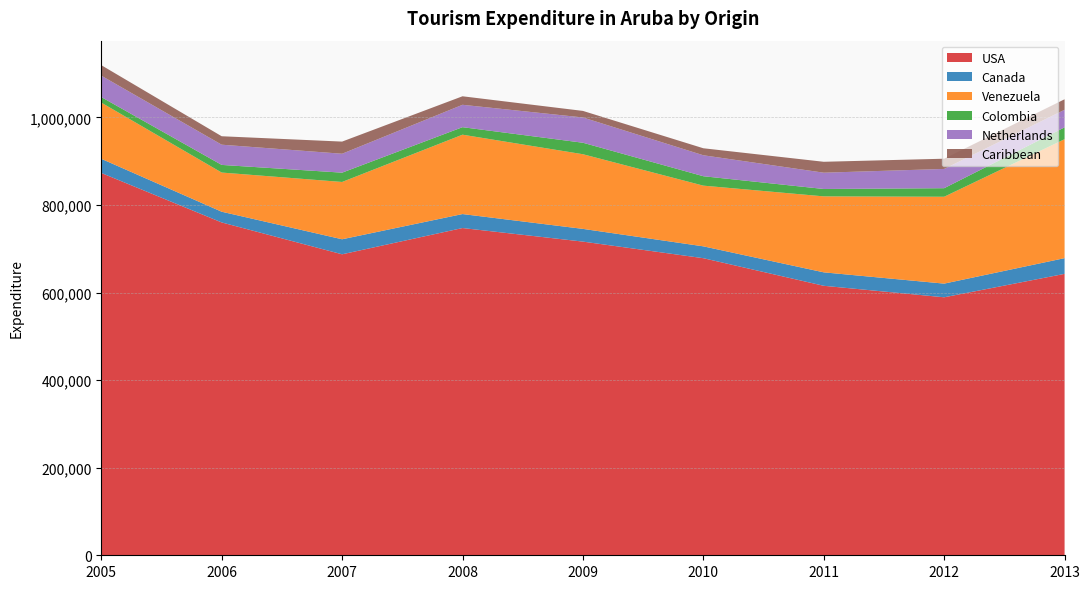

Reading right to left, transcribe all the data shown in this chart.

USA: 2013=642755.4	2012=589267.5	2011=615527.0	2010=678558.7	2009=716445.2	2008=747449.4	2007=687458.5	2006=760229.7	2005=873263.8
Canada: 2013=35918.9	2012=31221.3	2011=30728.8	2010=27085.4	2009=29077.0	2008=31927.8	2007=34336.2	2006=24480.5	2005=32294.9
Venezuela: 2013=271706.8	2012=198419.0	2011=173513.8	2010=138633.0	2009=170505.9	2008=181286.9	2007=130870.8	2006=89474.2	2005=128397.2
Colombia: 2013=26991.8	2012=19534.8	2011=16865.4	2010=21520.0	2009=26233.9	2008=17143.3	2007=21251.3	2006=17450.8	2005=12631.5
Netherlands: 2013=40153.5	2012=43984.2	2011=37209.1	2010=47844.2	2009=57745.3	2008=51130.7	2007=43207.7	2006=46160.1	2005=48852.9
Caribbean: 2013=24024.6	2012=23349.2	2011=24921.1	2010=16012.2	2009=14973.9	2008=19442.8	2007=27758.1	2006=19302.0	2005=23991.0